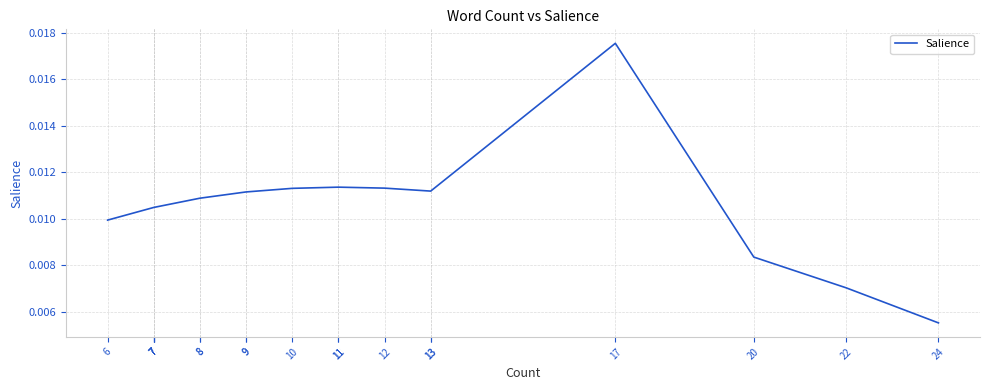

Where is the data nearest to the value 0?

24